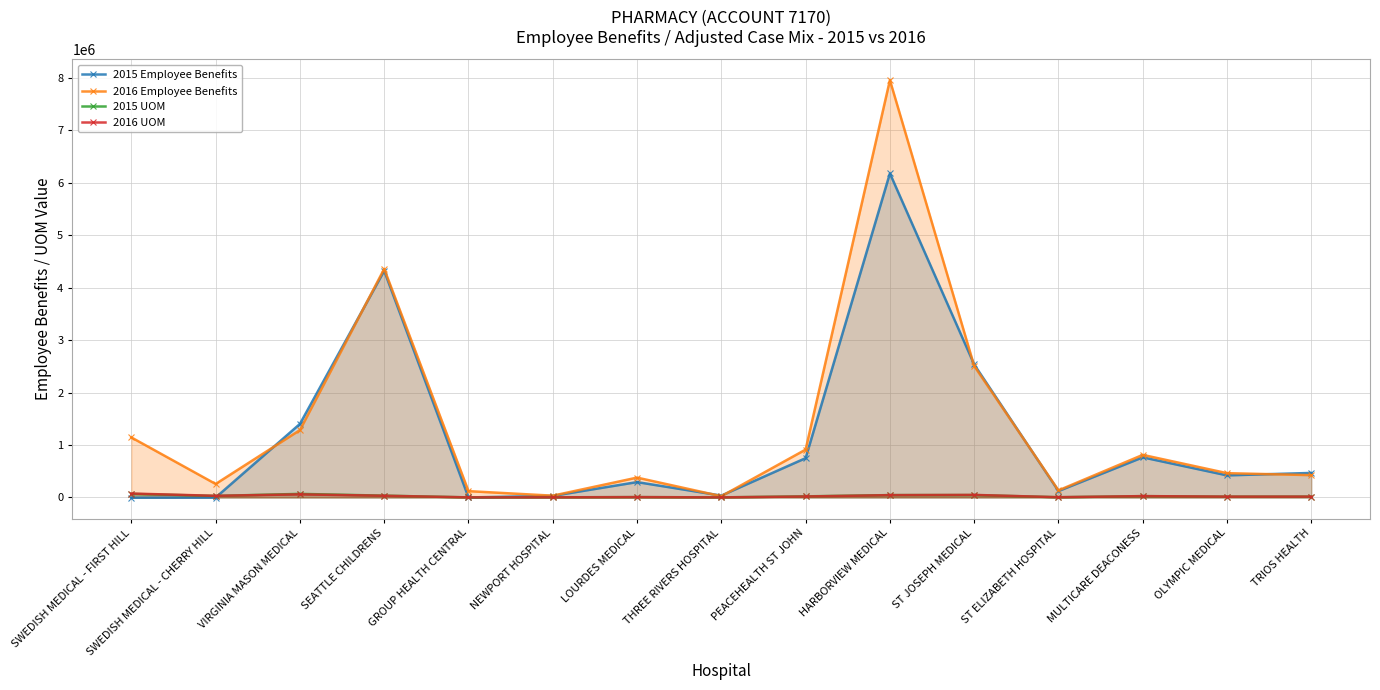

Reading right to left, list all the values displayed in this chart.

2015 Employee Benefits: TRIOS HEALTH=467133	OLYMPIC MEDICAL=420450	MULTICARE DEACONESS=764475	ST ELIZABETH HOSPITAL=121720	ST JOSEPH MEDICAL=2534971	HARBORVIEW MEDICAL=6178513	PEACEHEALTH ST JOHN=748984	THREE RIVERS HOSPITAL=34762	LOURDES MEDICAL=292401	NEWPORT HOSPITAL=29686	GROUP HEALTH CENTRAL=0	SEATTLE CHILDRENS=4321031	VIRGINIA MASON MEDICAL=1401658	SWEDISH MEDICAL - CHERRY HILL=-2433	SWEDISH MEDICAL - FIRST HILL=-5091
2016 Employee Benefits: TRIOS HEALTH=424829	OLYMPIC MEDICAL=462802	MULTICARE DEACONESS=811334	ST ELIZABETH HOSPITAL=134528	ST JOSEPH MEDICAL=2506628	HARBORVIEW MEDICAL=7956642	PEACEHEALTH ST JOHN=912380	THREE RIVERS HOSPITAL=23274	LOURDES MEDICAL=378019	NEWPORT HOSPITAL=33399	GROUP HEALTH CENTRAL=119884	SEATTLE CHILDRENS=4358211	VIRGINIA MASON MEDICAL=1284111	SWEDISH MEDICAL - CHERRY HILL=256563	SWEDISH MEDICAL - FIRST HILL=1144026
2015 UOM: TRIOS HEALTH=15632	OLYMPIC MEDICAL=14864	MULTICARE DEACONESS=24271	ST ELIZABETH HOSPITAL=3748	ST JOSEPH MEDICAL=45185	HARBORVIEW MEDICAL=44458	PEACEHEALTH ST JOHN=20706	THREE RIVERS HOSPITAL=991	LOURDES MEDICAL=5984	NEWPORT HOSPITAL=2056	GROUP HEALTH CENTRAL=570	SEATTLE CHILDRENS=33789	VIRGINIA MASON MEDICAL=67662	SWEDISH MEDICAL - CHERRY HILL=28638	SWEDISH MEDICAL - FIRST HILL=67394
2016 UOM: TRIOS HEALTH=15488	OLYMPIC MEDICAL=15283	MULTICARE DEACONESS=25201	ST ELIZABETH HOSPITAL=4011	ST JOSEPH MEDICAL=48009	HARBORVIEW MEDICAL=43674	PEACEHEALTH ST JOHN=17962	THREE RIVERS HOSPITAL=945	LOURDES MEDICAL=6269	NEWPORT HOSPITAL=2014	GROUP HEALTH CENTRAL=1371	SEATTLE CHILDRENS=31867	VIRGINIA MASON MEDICAL=58826	SWEDISH MEDICAL - CHERRY HILL=30641	SWEDISH MEDICAL - FIRST HILL=74398